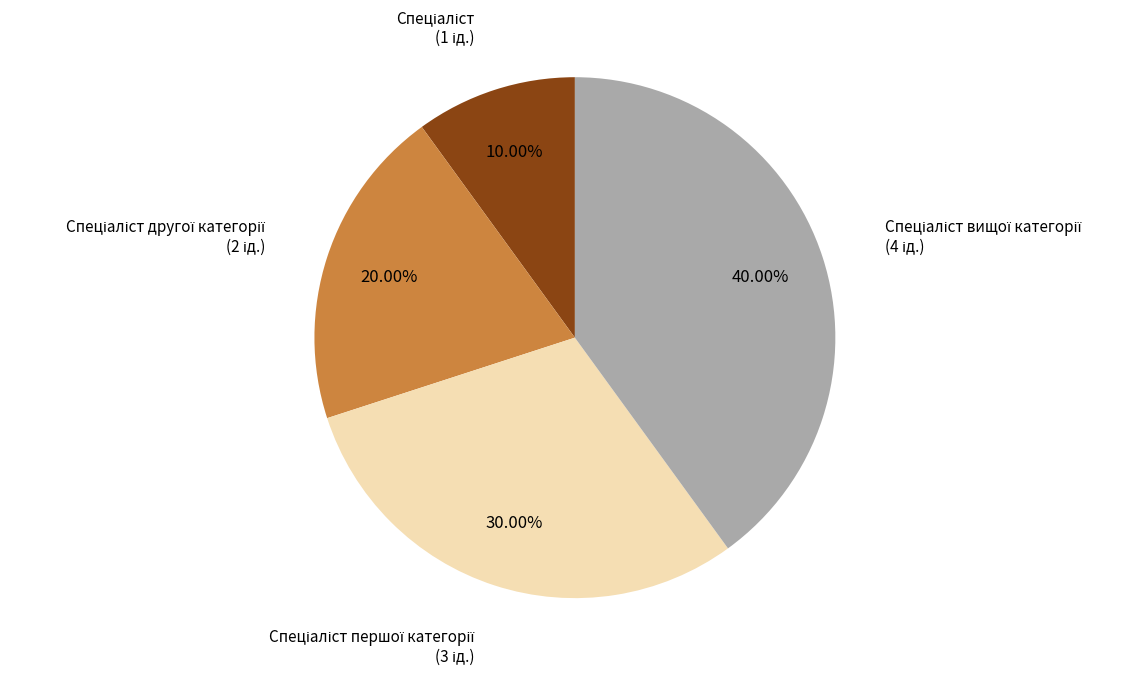

Count the number of slices in the pie.

4